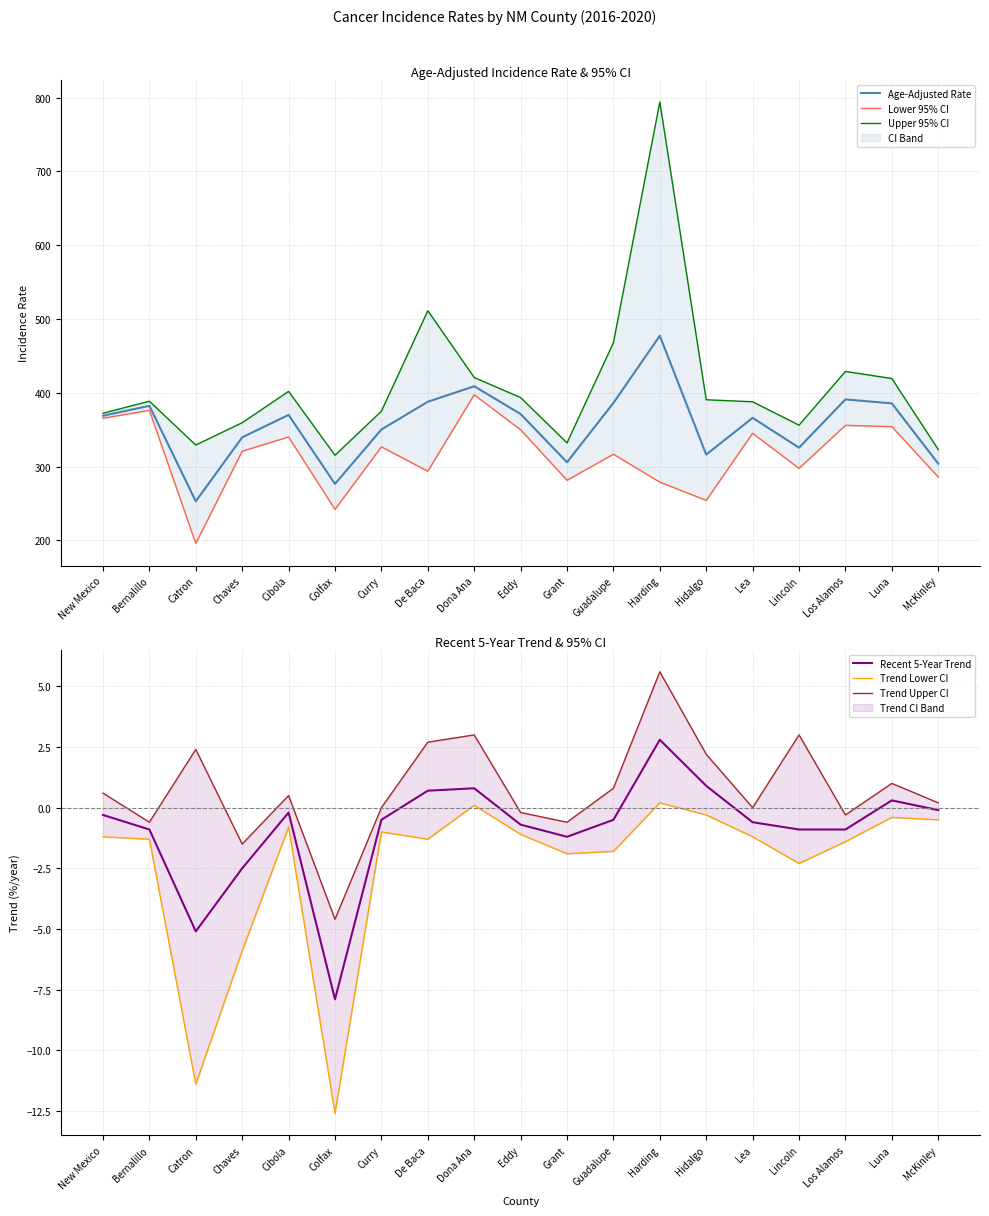

At which label is Trend Lower CI closest to -6?

Chaves